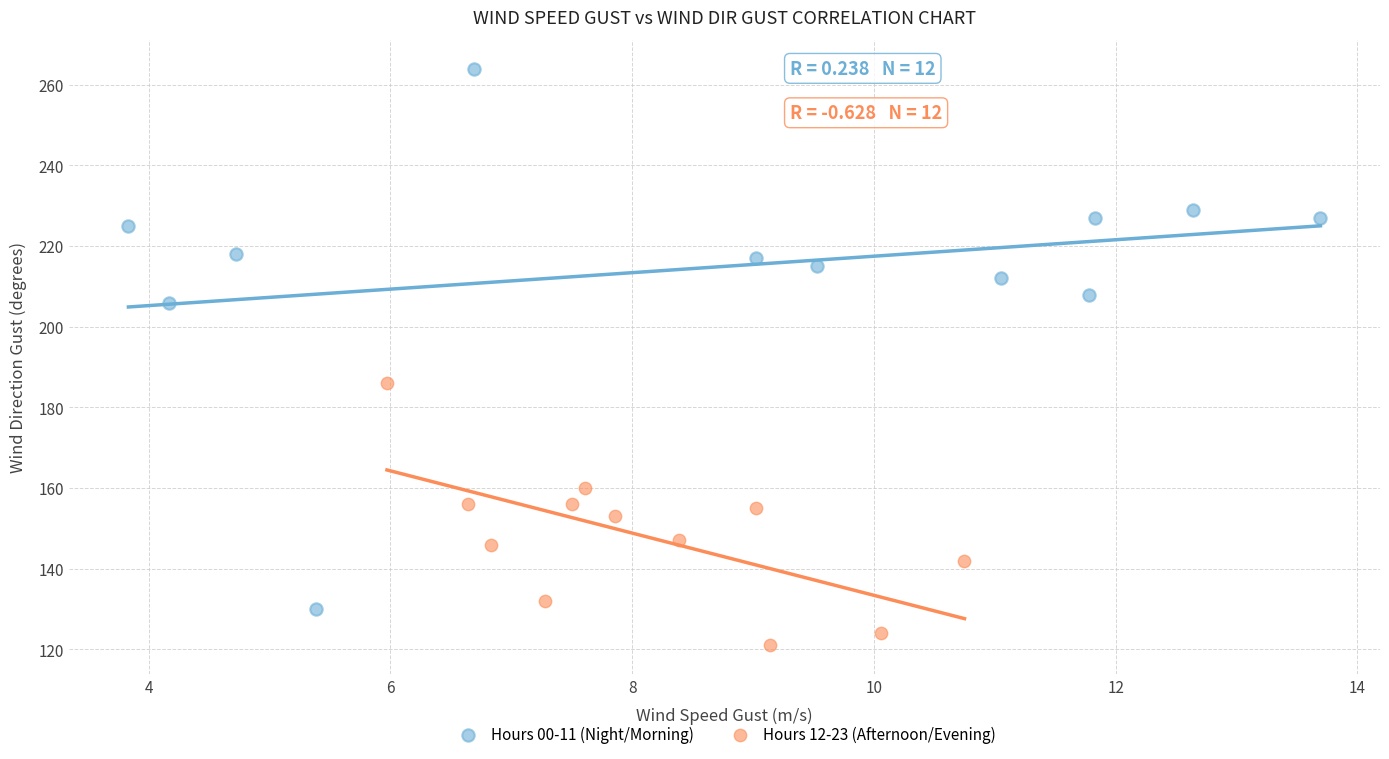

Which series has the largest Y range (max minus min)?

Hours 00-11 (Night/Morning)